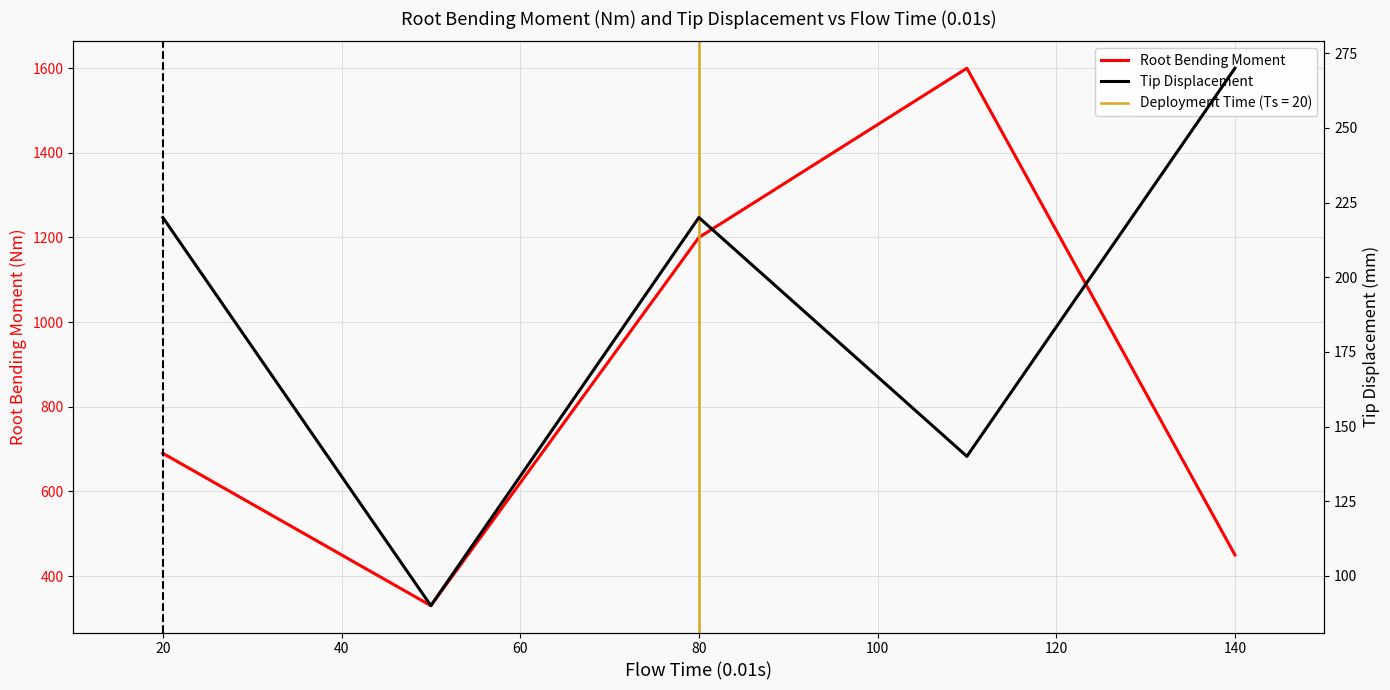

What is the minimum value for Root Bending Moment?

330